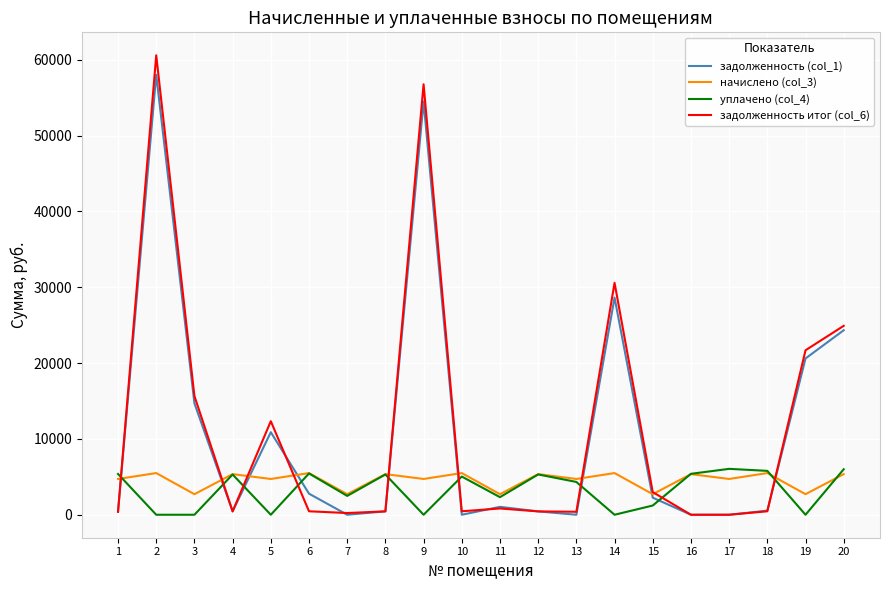

True or false: начислено (col_3) has more than 1 points higher than both neighbors.

True